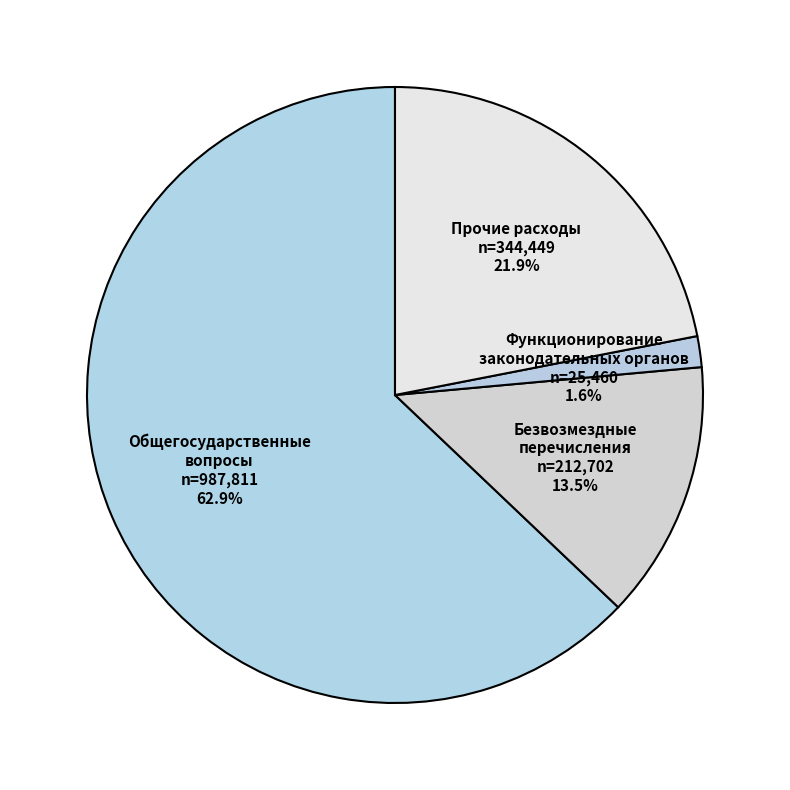

Rank the categories by value from lowest to highest.

Функционирование законодательных органов, Безвозмездные перечисления, Прочие расходы, Общегосударственные вопросы